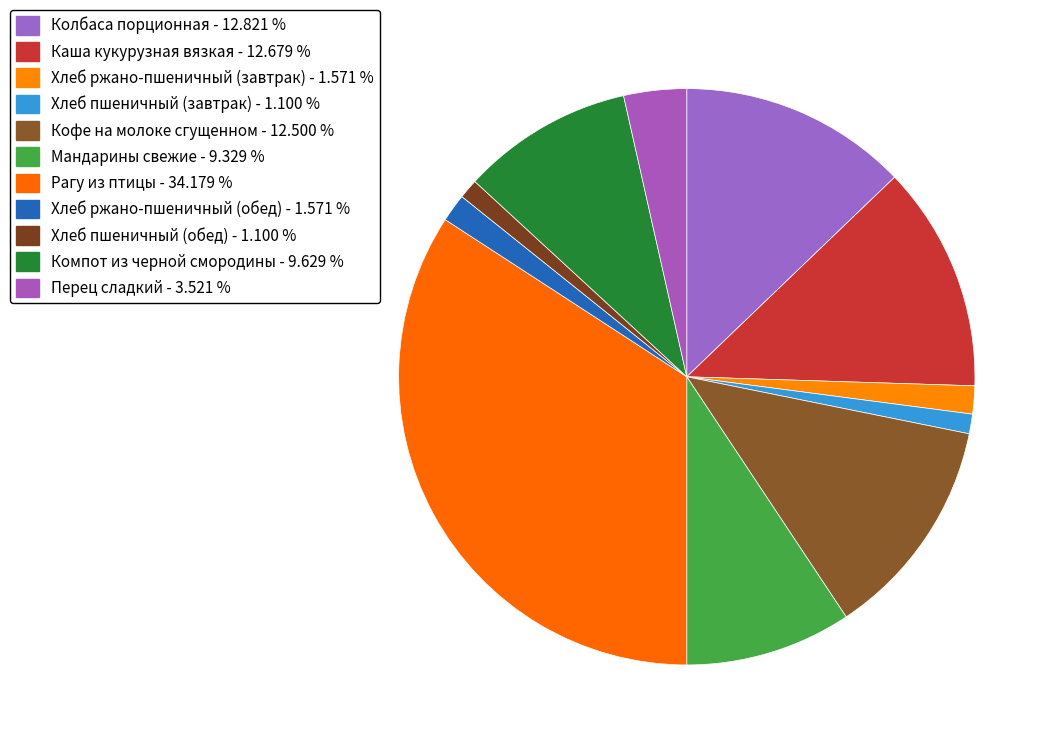

Does Перец сладкий account for over 50% of the chart?

No